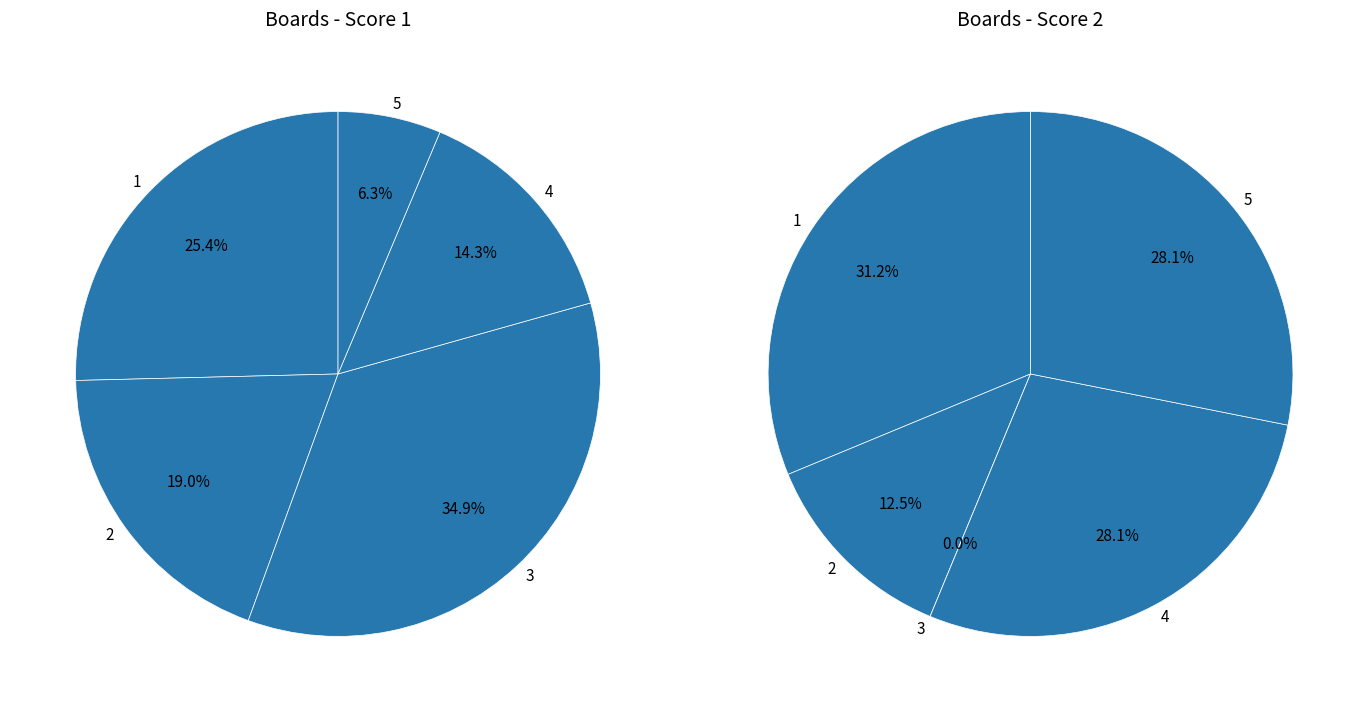

Between 4 and 5, which is larger?

4